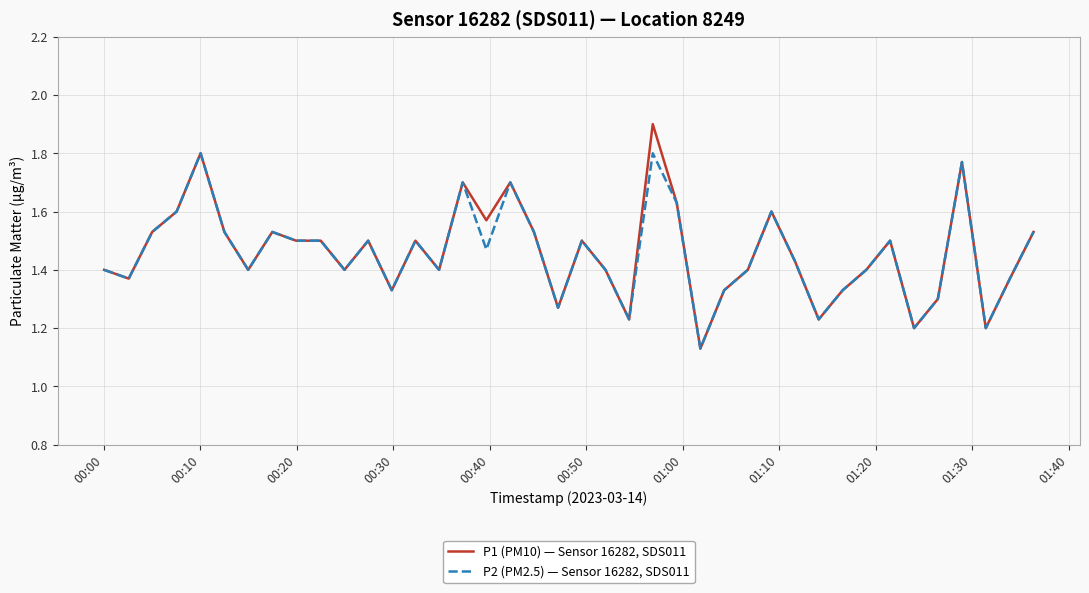

How many series are shown in this chart?

2